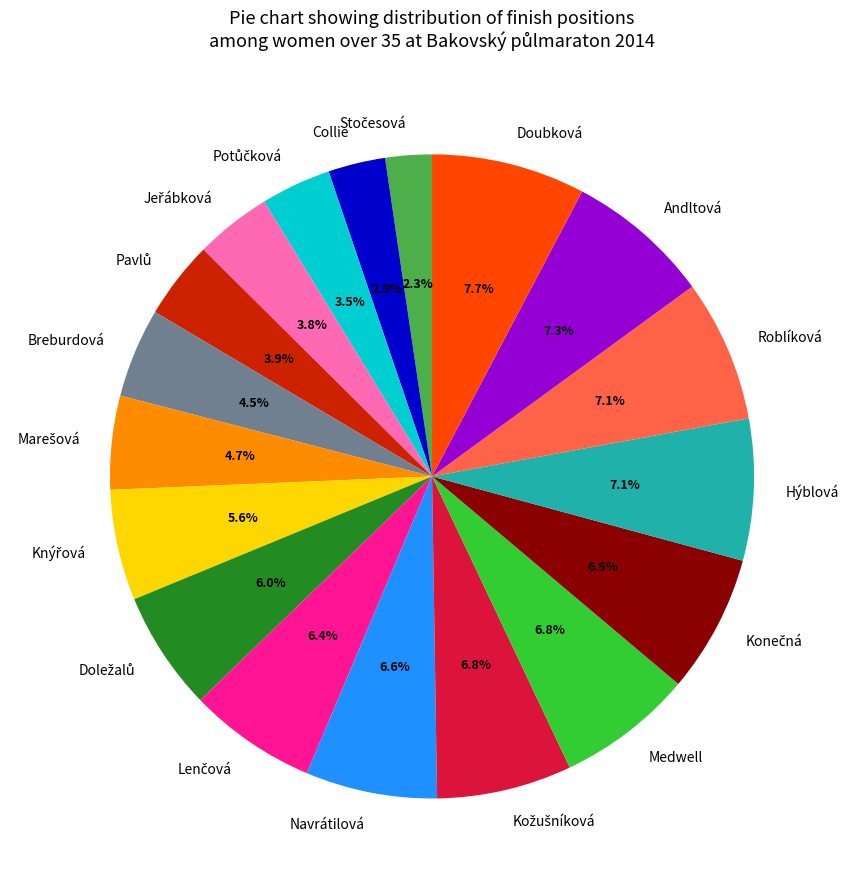

Does Hýblová represent more than half of the total?

No